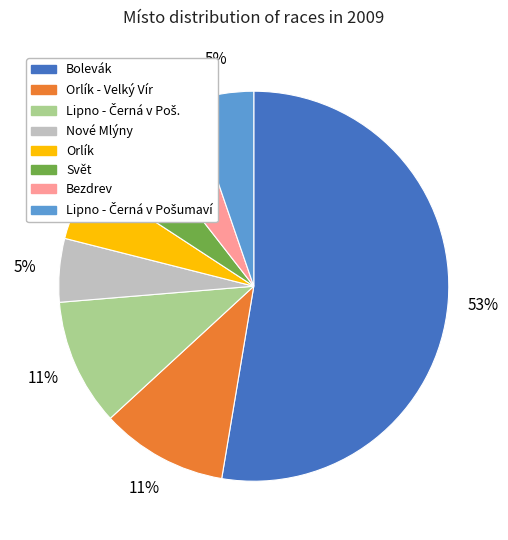

How many slices are in this pie chart?

8